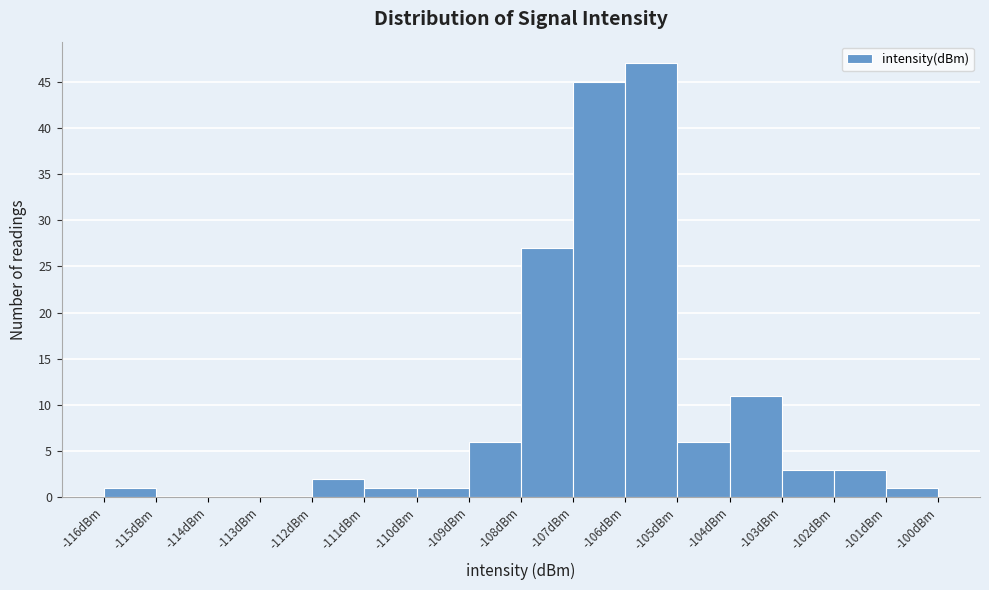

What is the height of the bar covering -103 to -102 on the x-axis? The values are not printed on the chart, so give them approximately, as read against the axis.

3